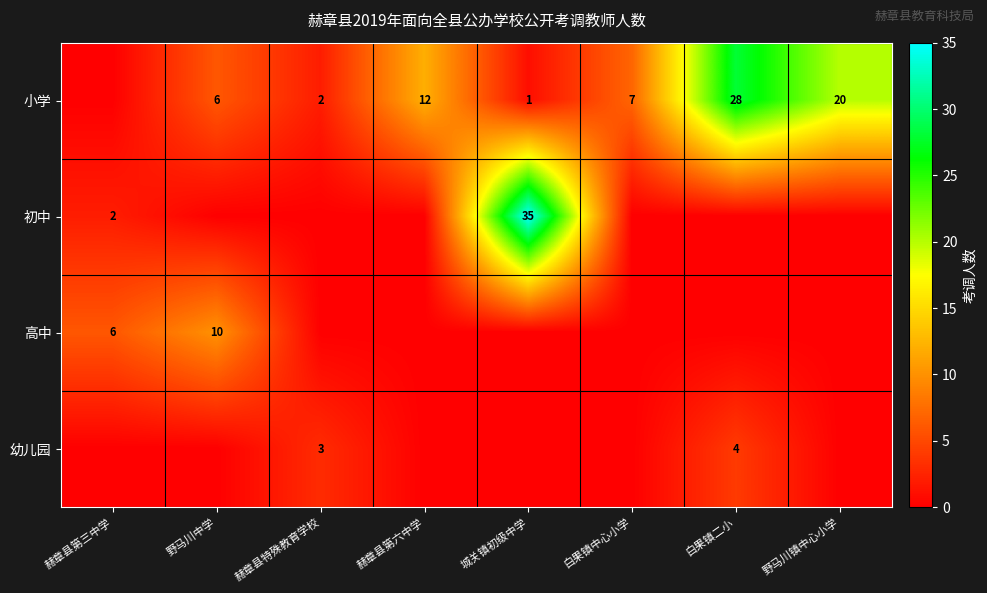

At which category is the sum across all series the highest?

城关镇初级中学